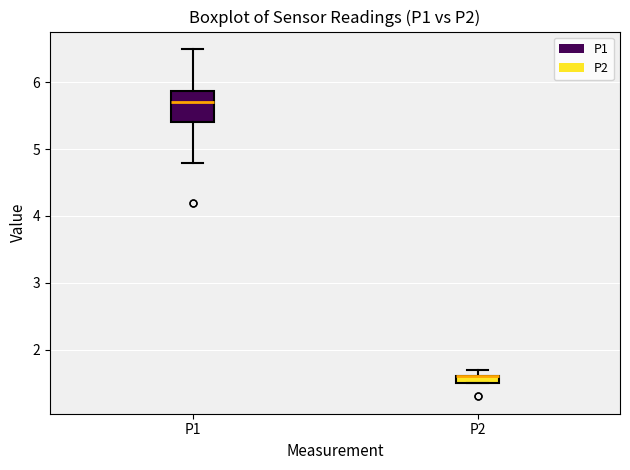

Comparing the boxes themselves (not the whiskers), which one is the tallest?

P1